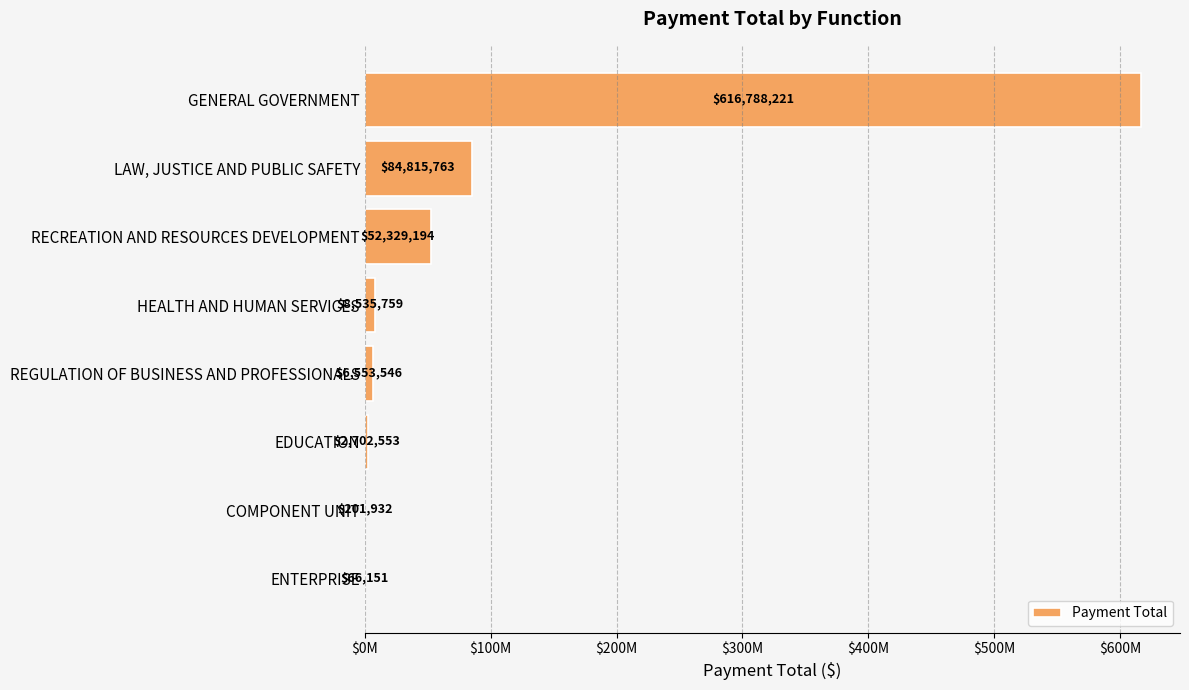

What is the difference between the second highest and minimum values?

84749612.5